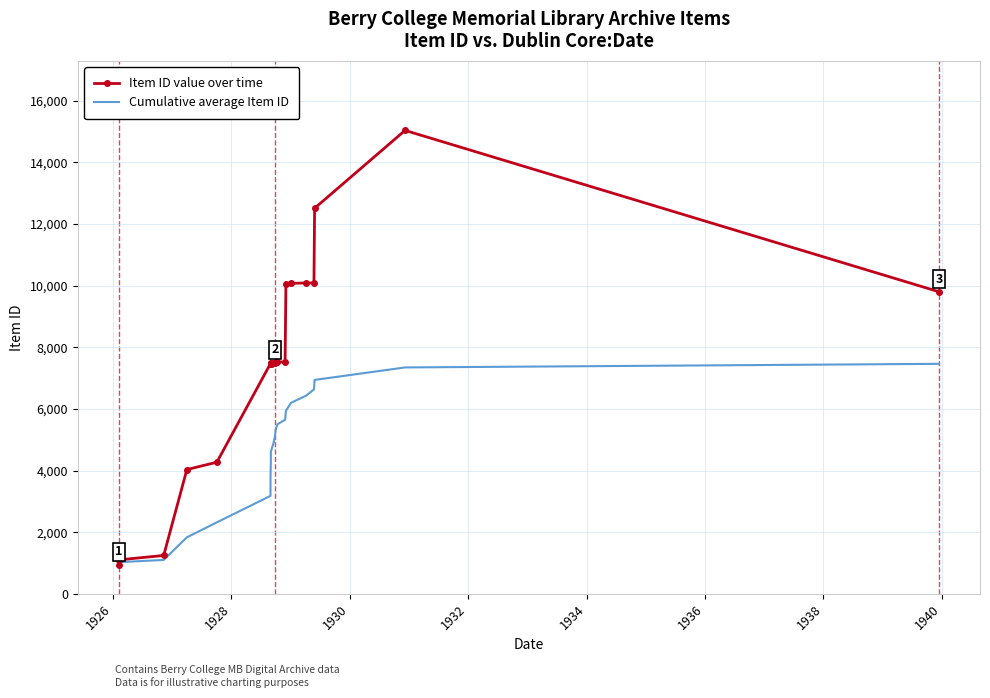

True or false: Cumulative average Item ID and Item ID value over time intersect in this chart.

False